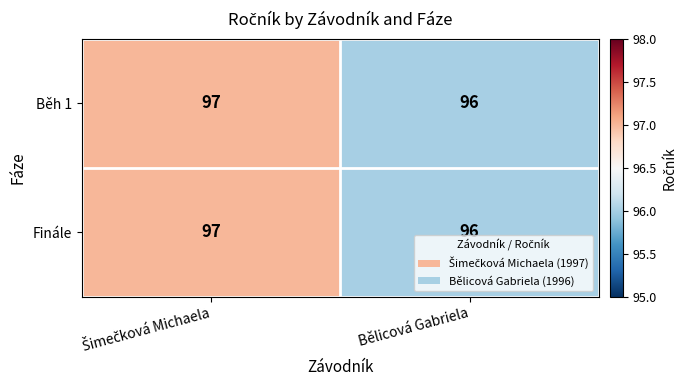

Reading left to right, list all the values displayed in this chart.

Běh 1: 97	96
Finále: 97	96